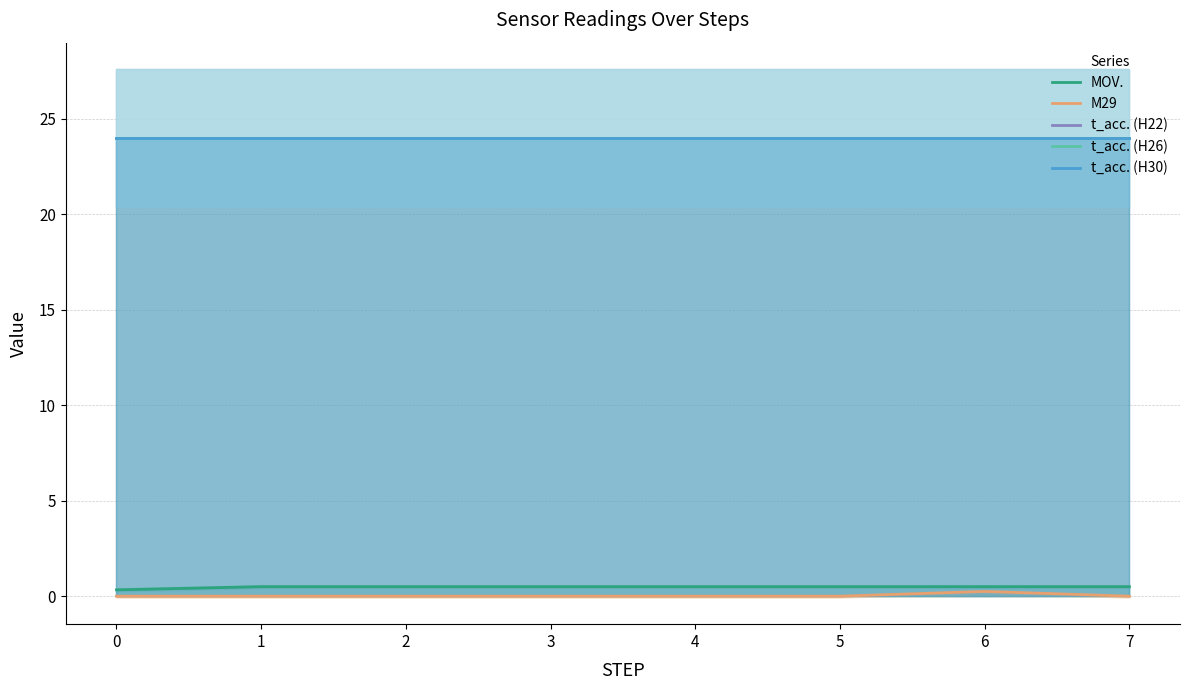

Reading left to right, extract all data points from this chart.

MOV.: 0=0.3	1=0.5	2=0.5	3=0.5	4=0.5	5=0.5	6=0.5	7=0.5
M29: 0=0.0	1=0.0	2=0.0	3=0.0	4=0.0	5=0.0	6=0.2	7=0.0
t_acc. (H22): 0=24.0	1=24.0	2=24.0	3=24.0	4=24.0	5=24.0	6=24.0	7=24.0
t_acc. (H26): 0=24.0	1=24.0	2=24.0	3=24.0	4=24.0	5=24.0	6=24.0	7=24.0
t_acc. (H30): 0=24.0	1=24.0	2=24.0	3=24.0	4=24.0	5=24.0	6=24.0	7=24.0